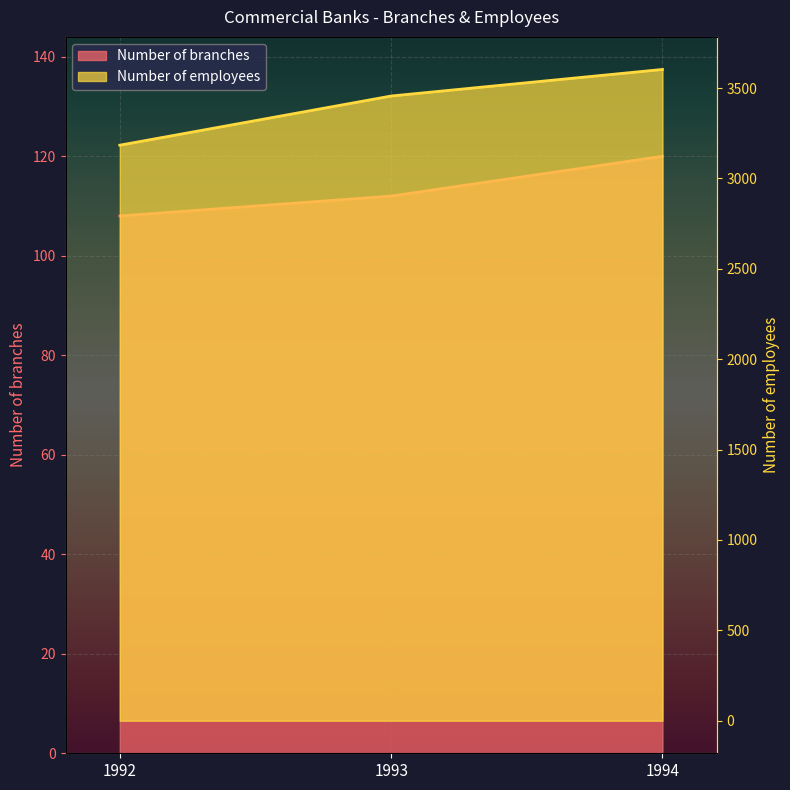

Which has a higher value, 1993 or 1994?

1994